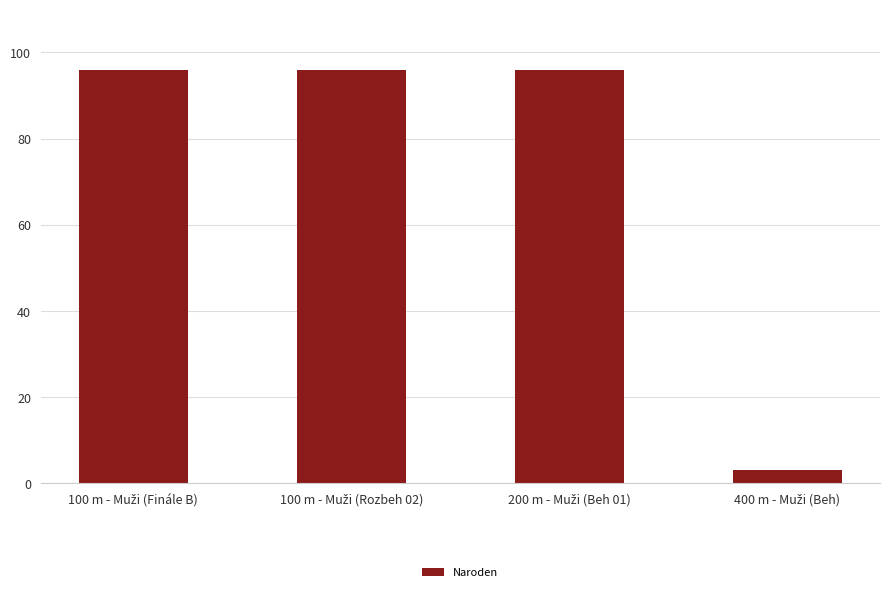

What is the value of the 1st bar from the left?

96